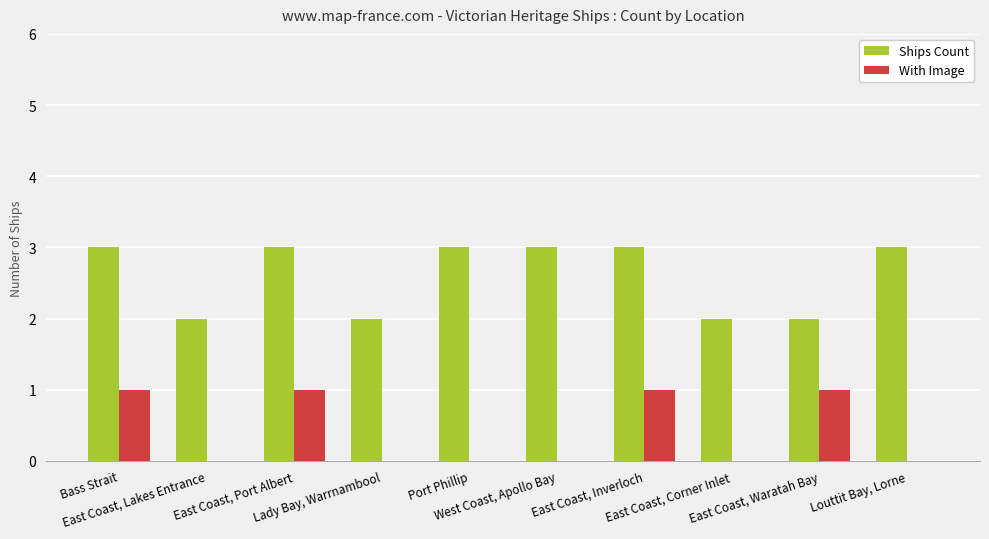

Which series has the largest total across all categories?

Ships Count